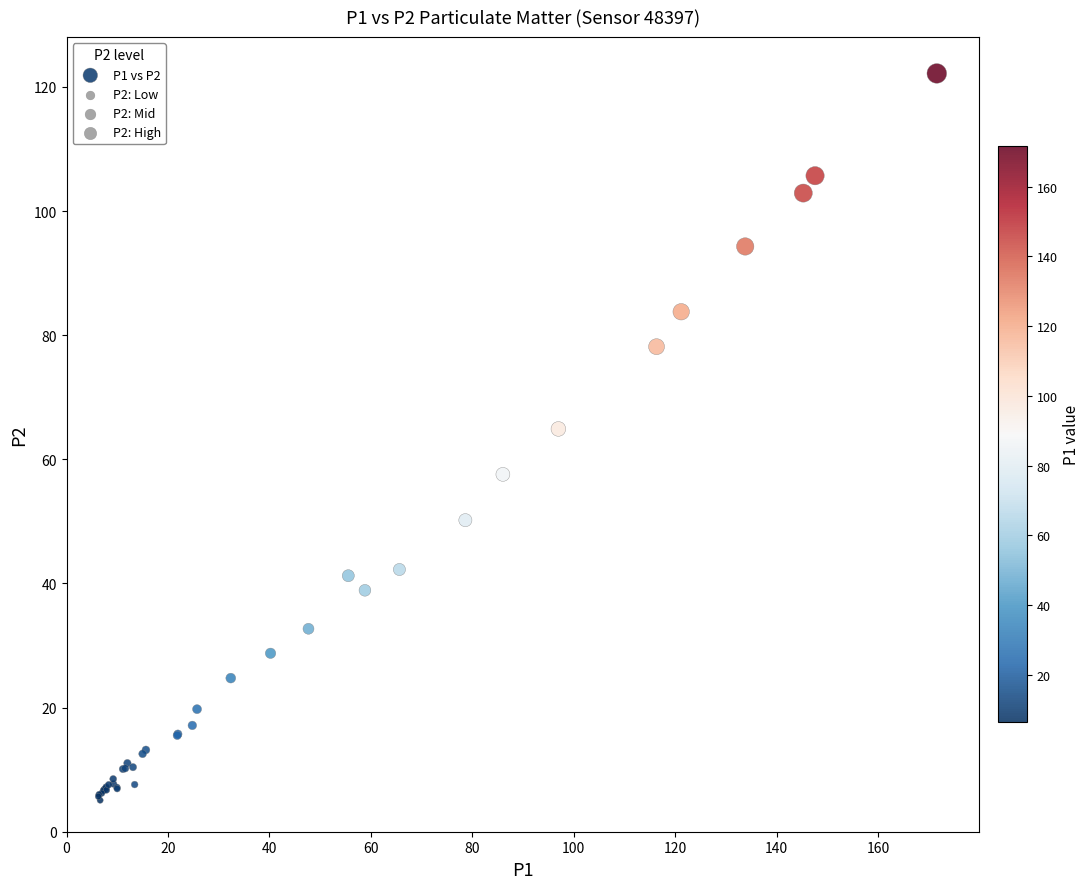

What Y value in the scatter plot is closest to 63?

64.9